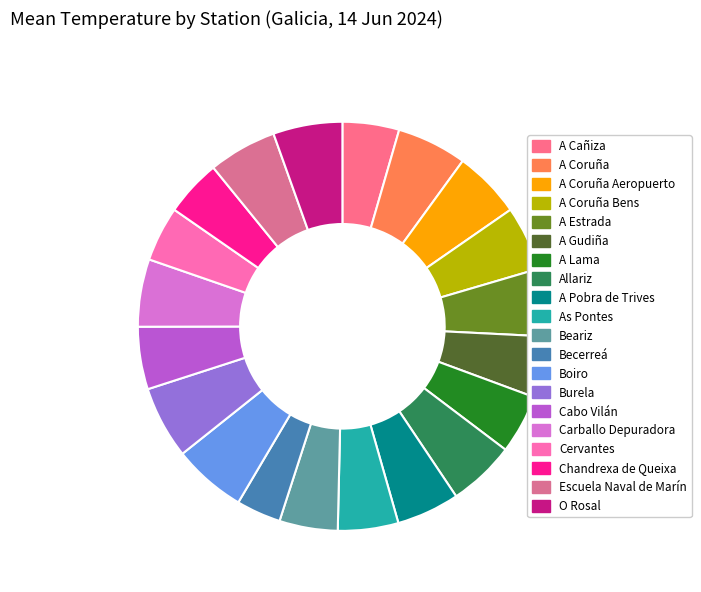

Rank the categories by value from lowest to highest.

Becerreá, Cervantes, A Cañiza, Chandrexa de Queixa, Beariz, A Lama, As Pontes, A Gudiña, Cabo Vilán, A Pobra de Trives, A Coruña Bens, Allariz, A Coruña Aeropuerto, A Estrada, Carballo Depuradora, Escuela Naval de Marín, O Rosal, A Coruña, Burela, Boiro